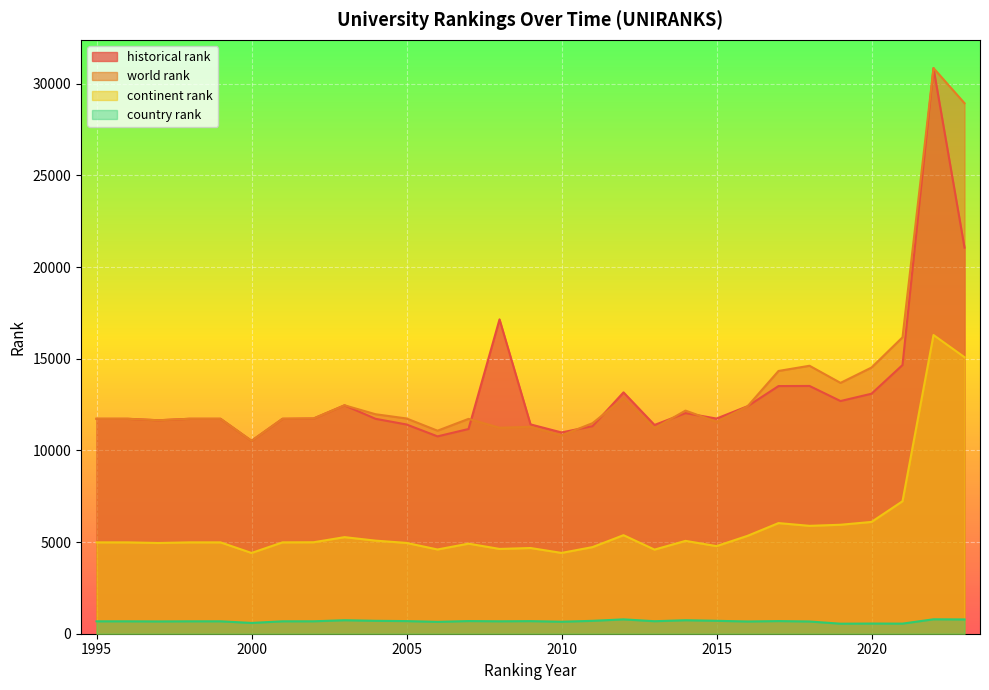

How many data points in world rank are less than 11725?

10